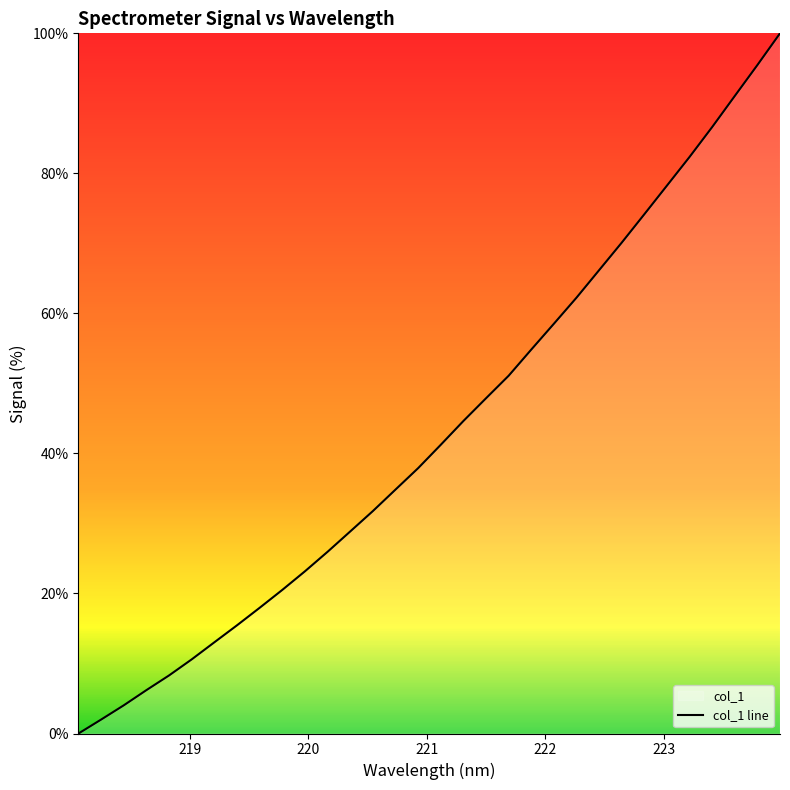

What is the difference between the maximum and minimum values?

100.0